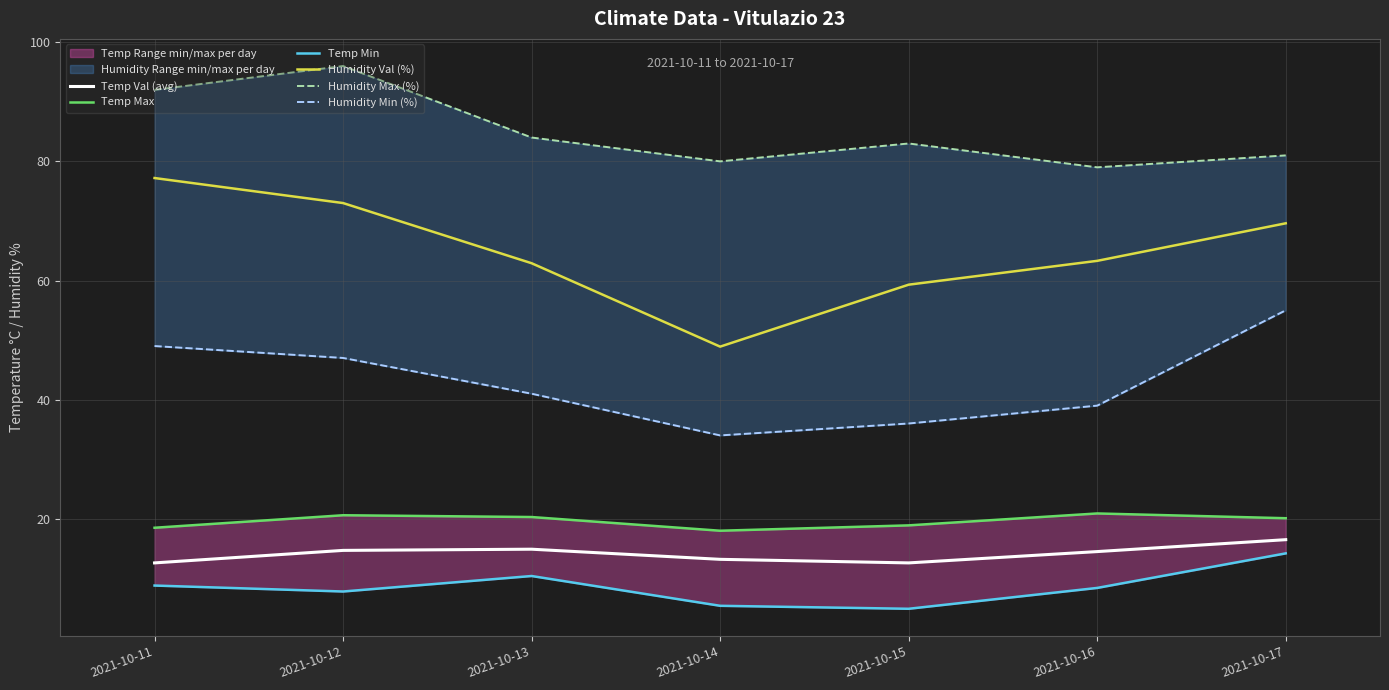

What is the approximate value of Humidity Max (%) at 2021-10-17?

81.0